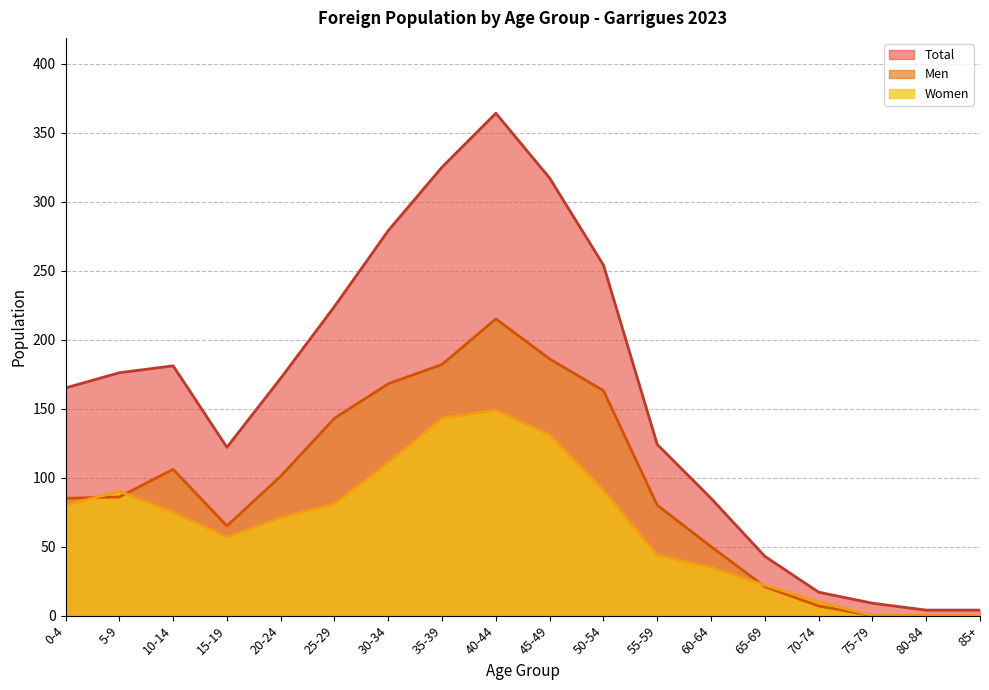

True or false: Men and Total intersect in this chart.

False